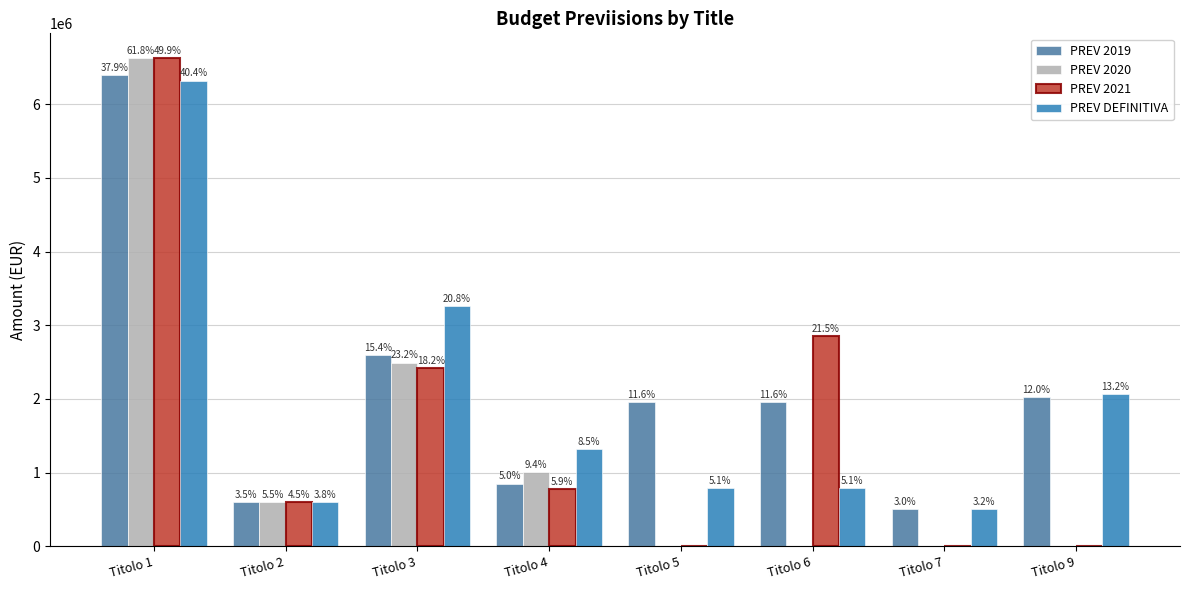

Rank the series by their average value, from highest to lowest.

PREV 2019, PREV DEFINITIVA, PREV 2021, PREV 2020